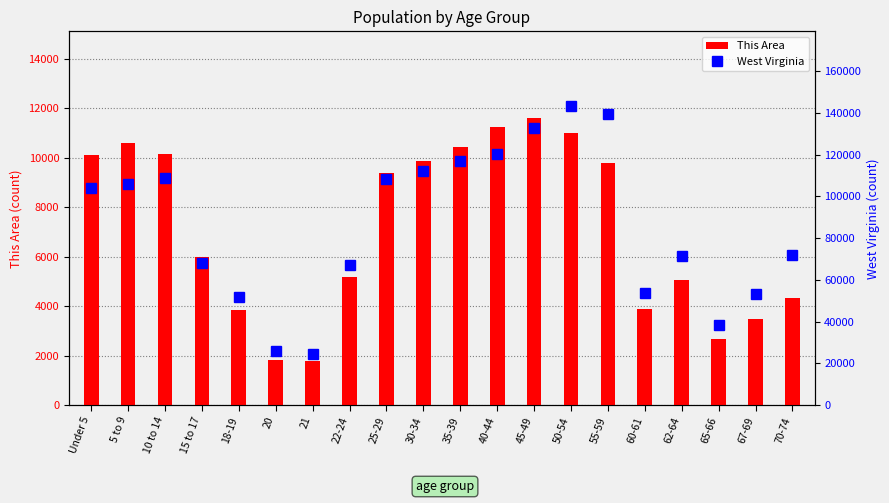

At how many categories does at least one series exceed 53458?

15